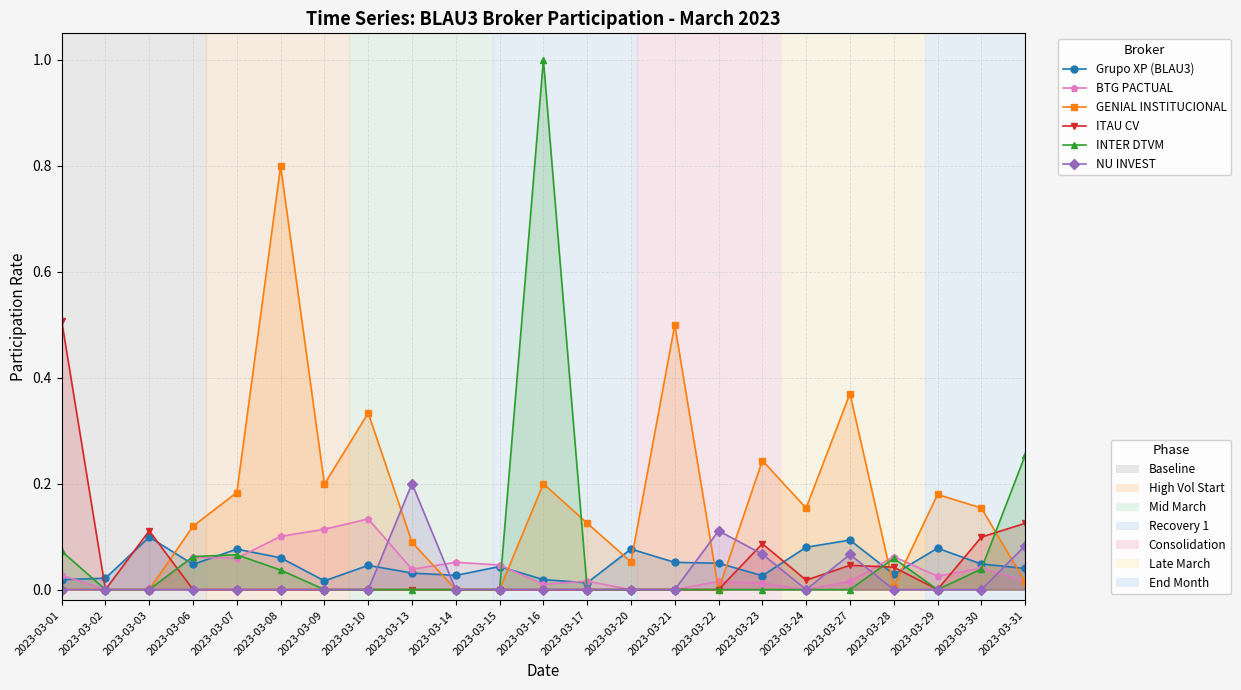

What is the sum of the NU INVEST values at 2023-03-13 and 2023-03-29?

0.2